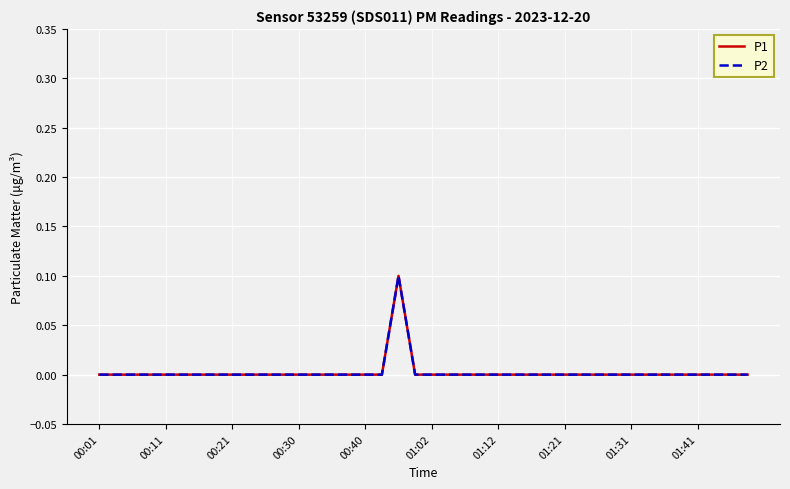

What is the greatest value displayed?

0.1